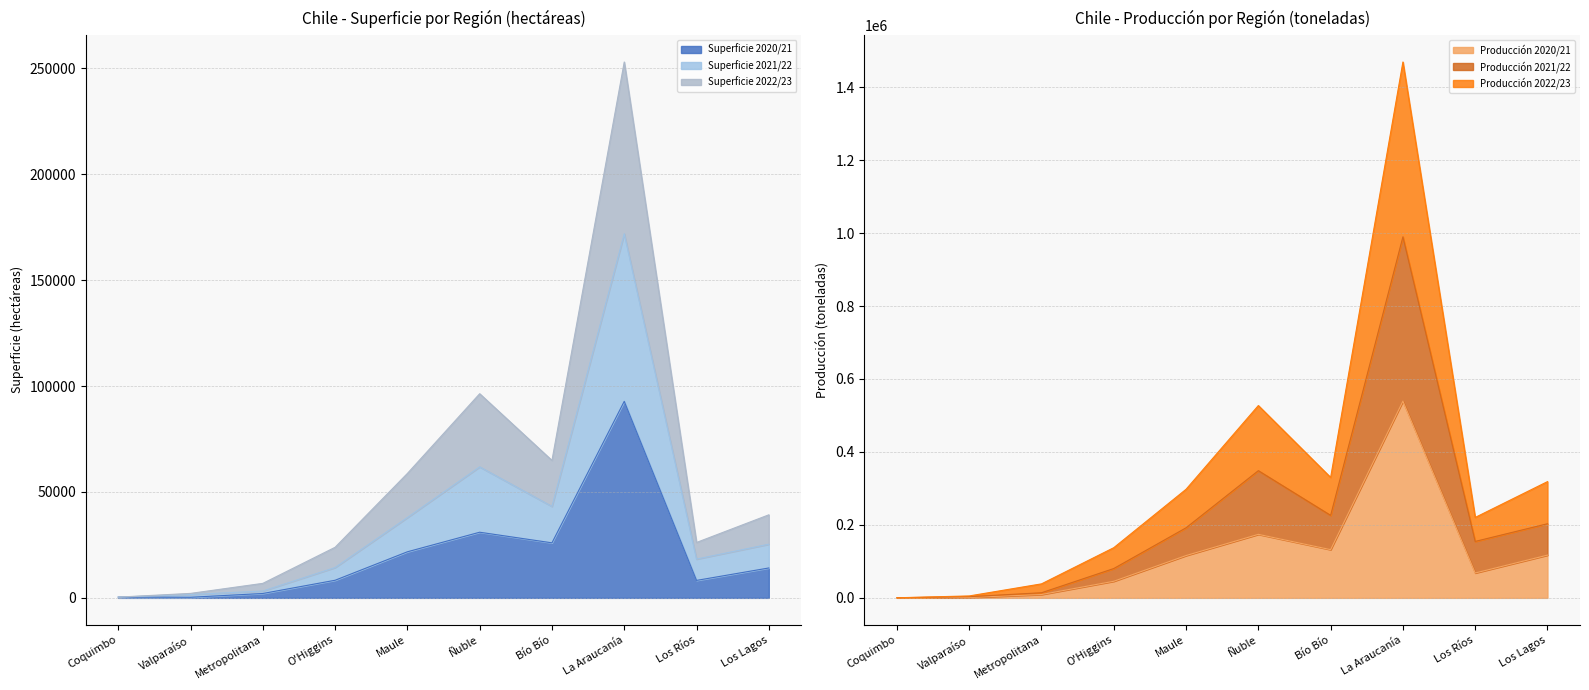

The Superficie 2021/22 series shows 360 at Coquimbo. True or false?

True